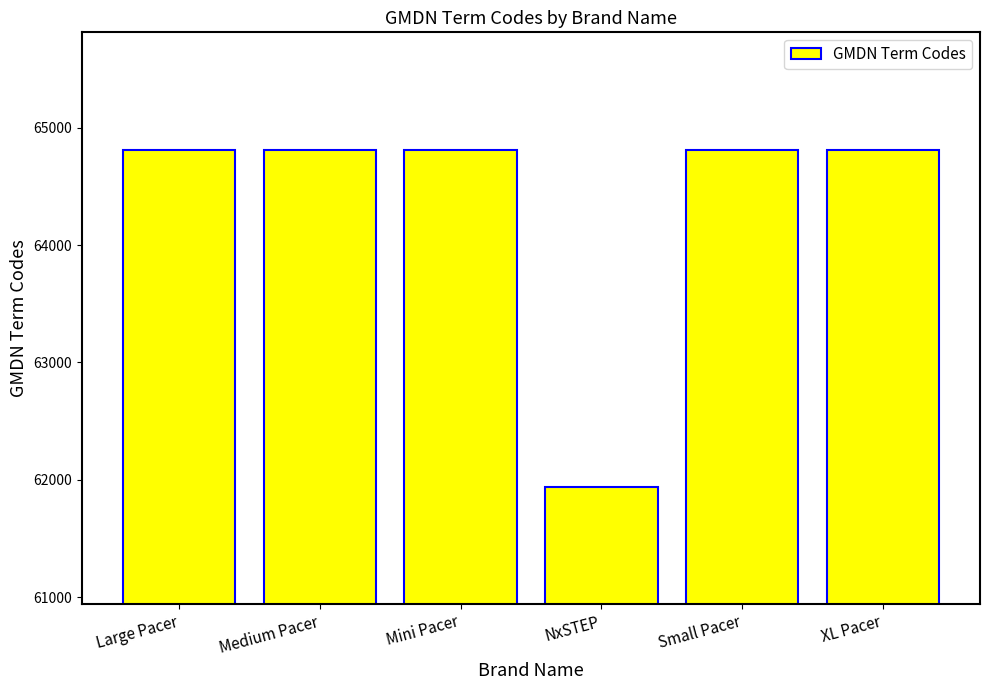

What value does the data have at XL Pacer, to the nearest 50?

64800